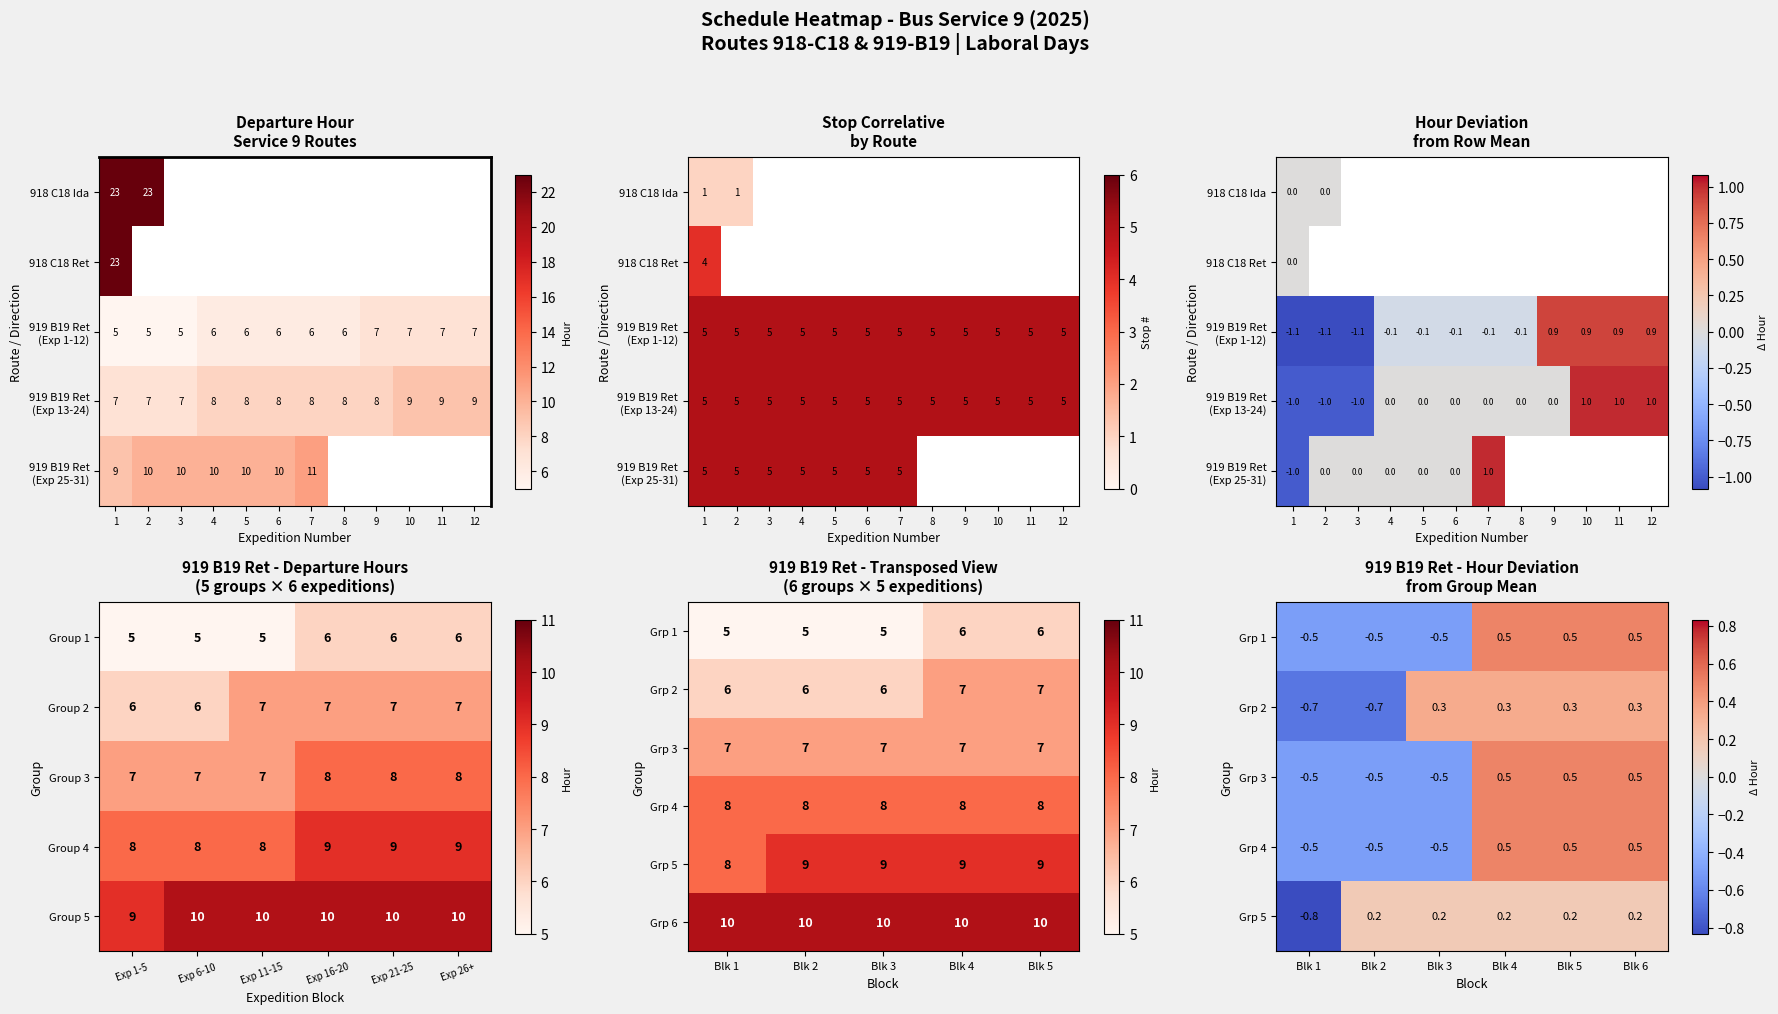

Read the Group 2 value at Exp 21-25.

7